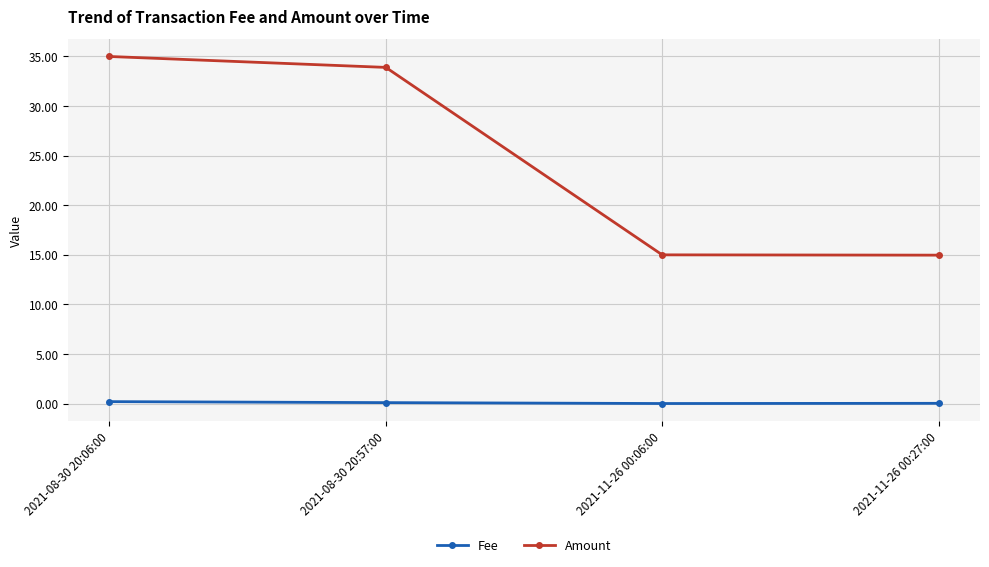

What is the difference between the Fee values at 2021-08-30 20:06:00 and 2021-11-26 00:06:00?

0.2